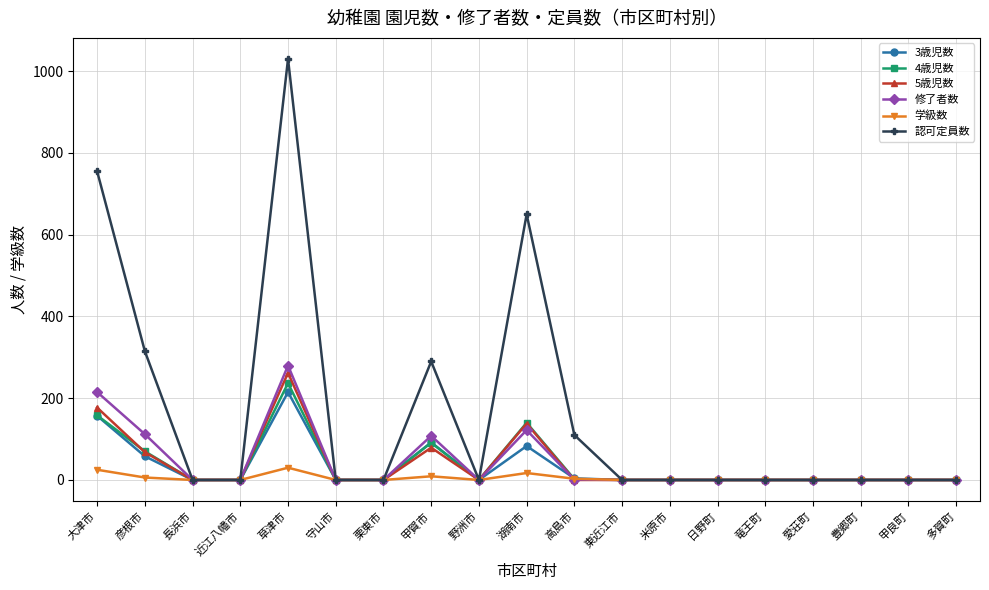

What is the label of the 19th point from the right?

大津市